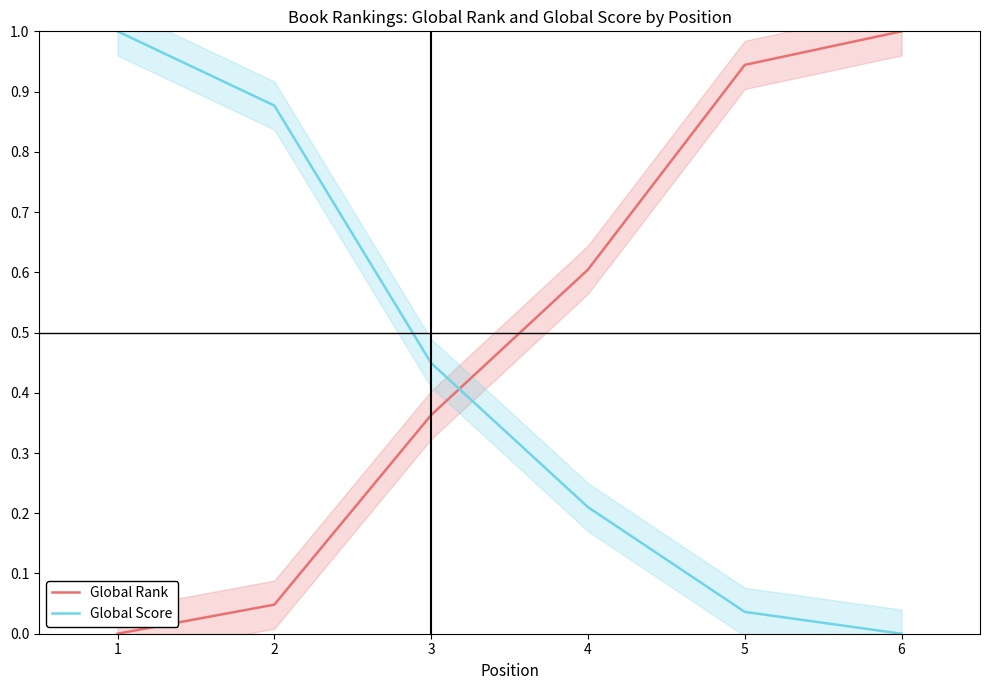

How many values in Global Score are above zero?

5